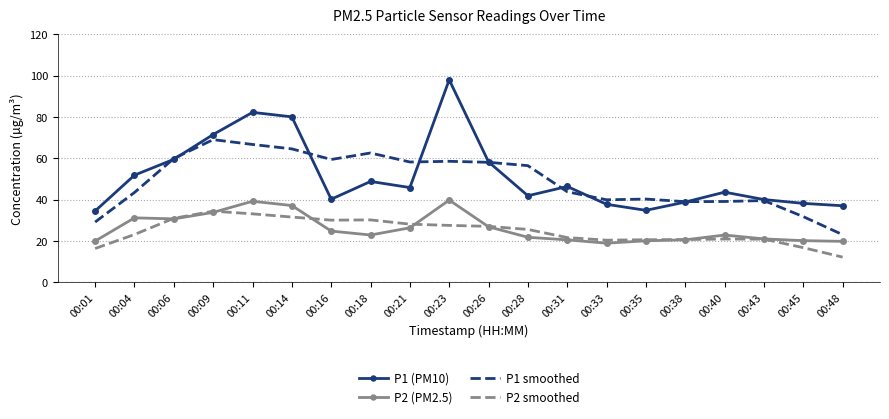

Which series has the widest spread of values?

P1 (PM10)